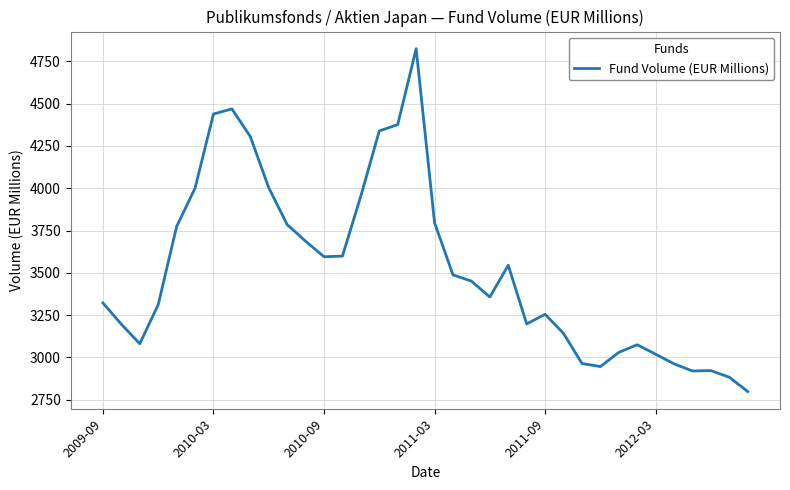

What is the minimum value shown in the chart?

2798